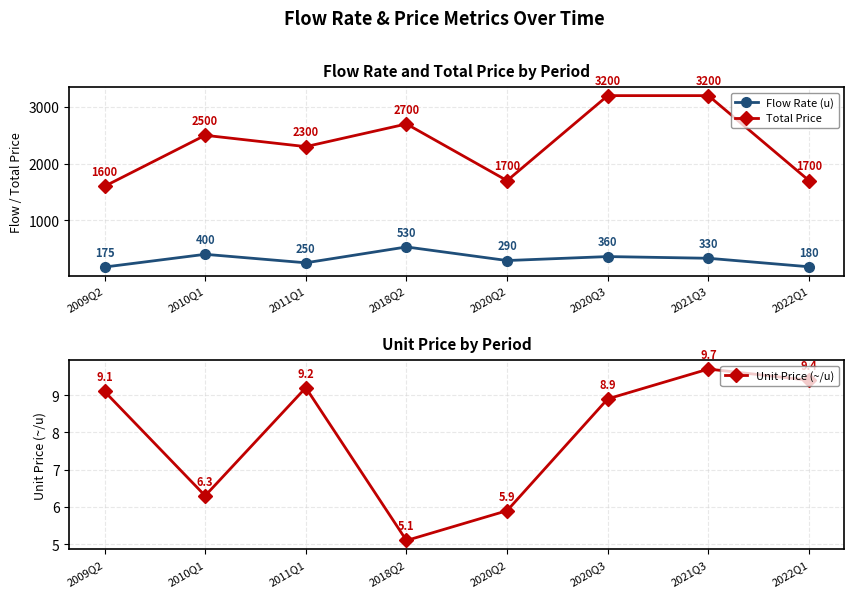

At how many categories does at least one series exceed 344?

8